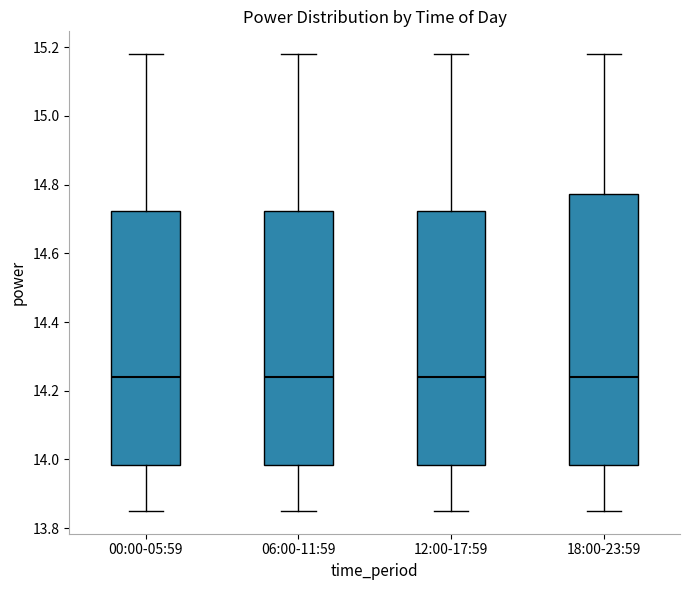

Where does the lower whisker of the box for 06:00-11:59 end on the y-axis? The values are not printed on the chart, so give them approximately, as read against the axis.

13.86